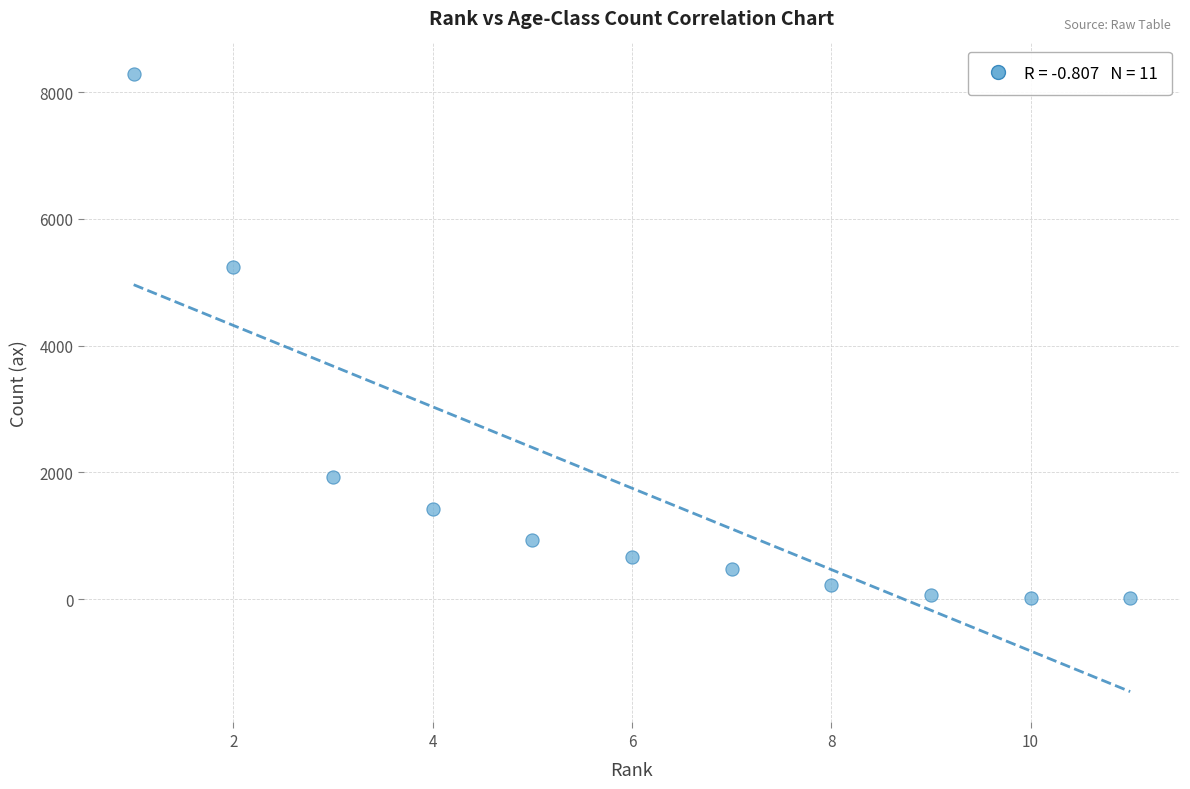

What Y value in the scatter plot is closest to 4146?

5238